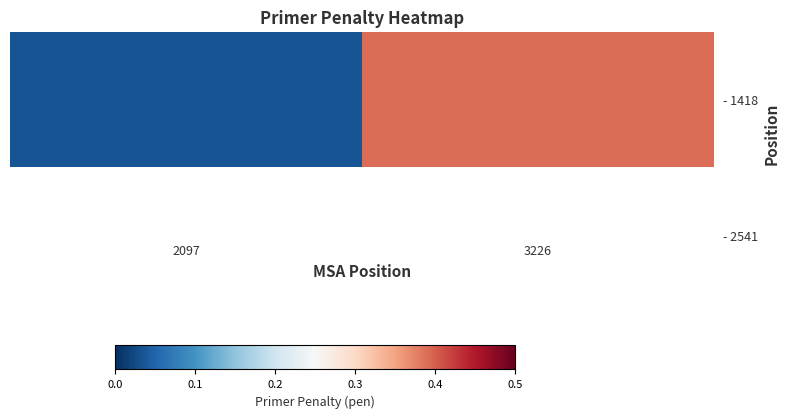

List the labels in order of value, smallest first.

2097, 3226